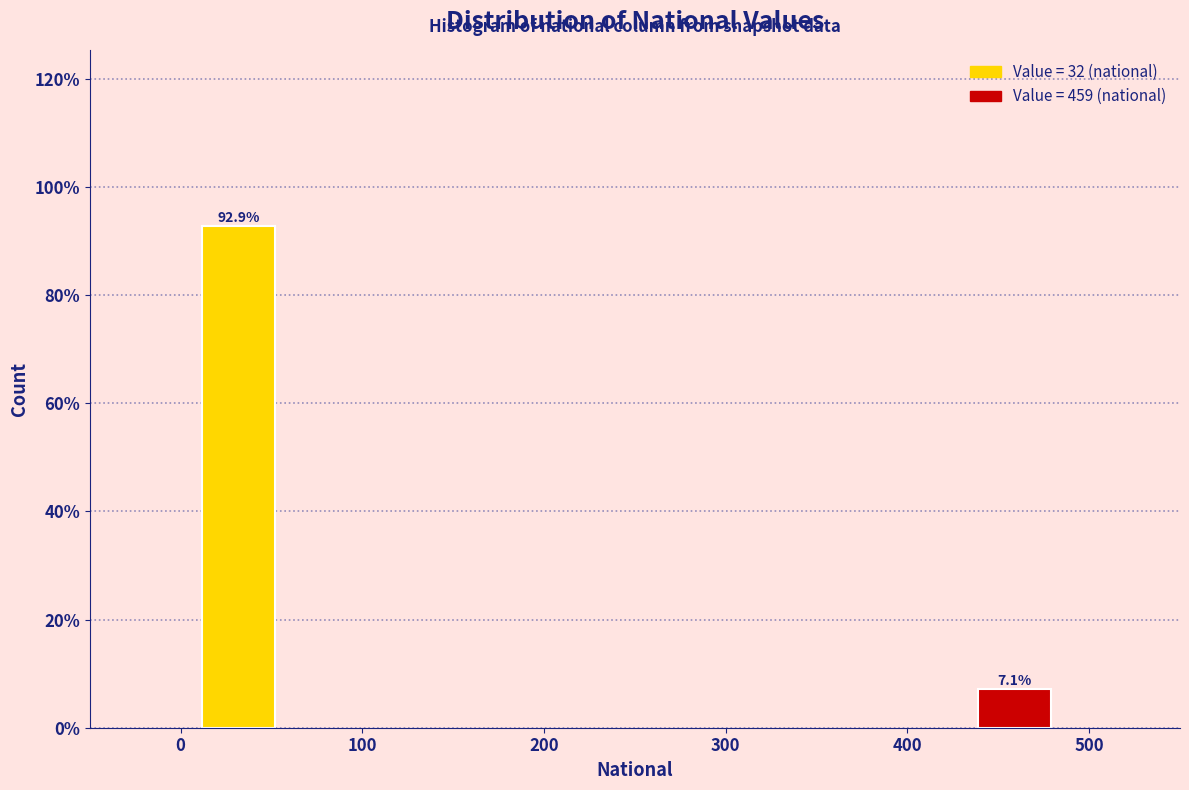

Are the bars horizontal?

No